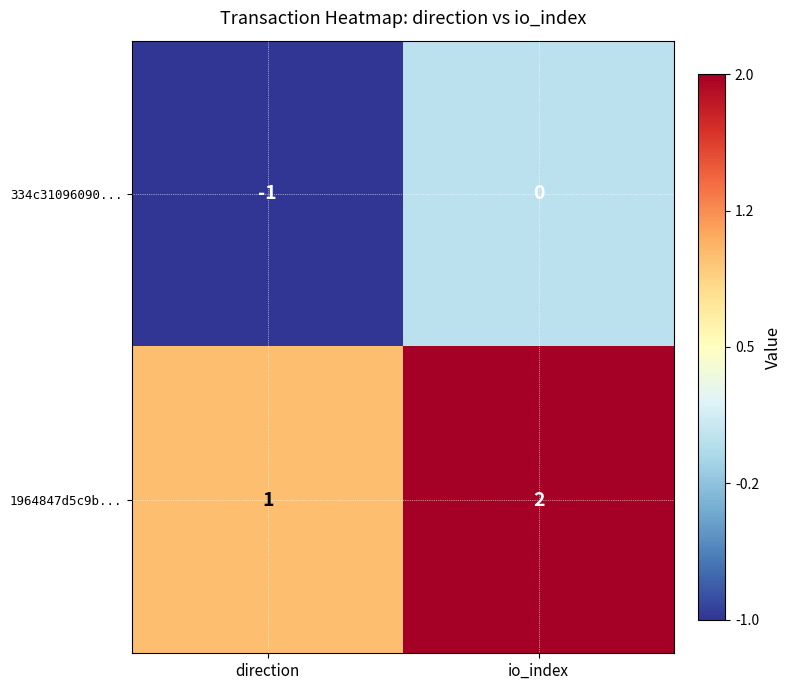

What is the sum of the 1964847d5c9b... values at direction and io_index?

3